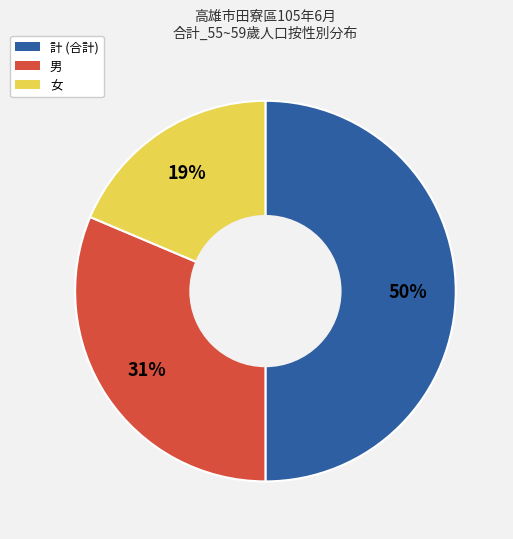

To the nearest percent, what percentage of the pie is 男?

31%